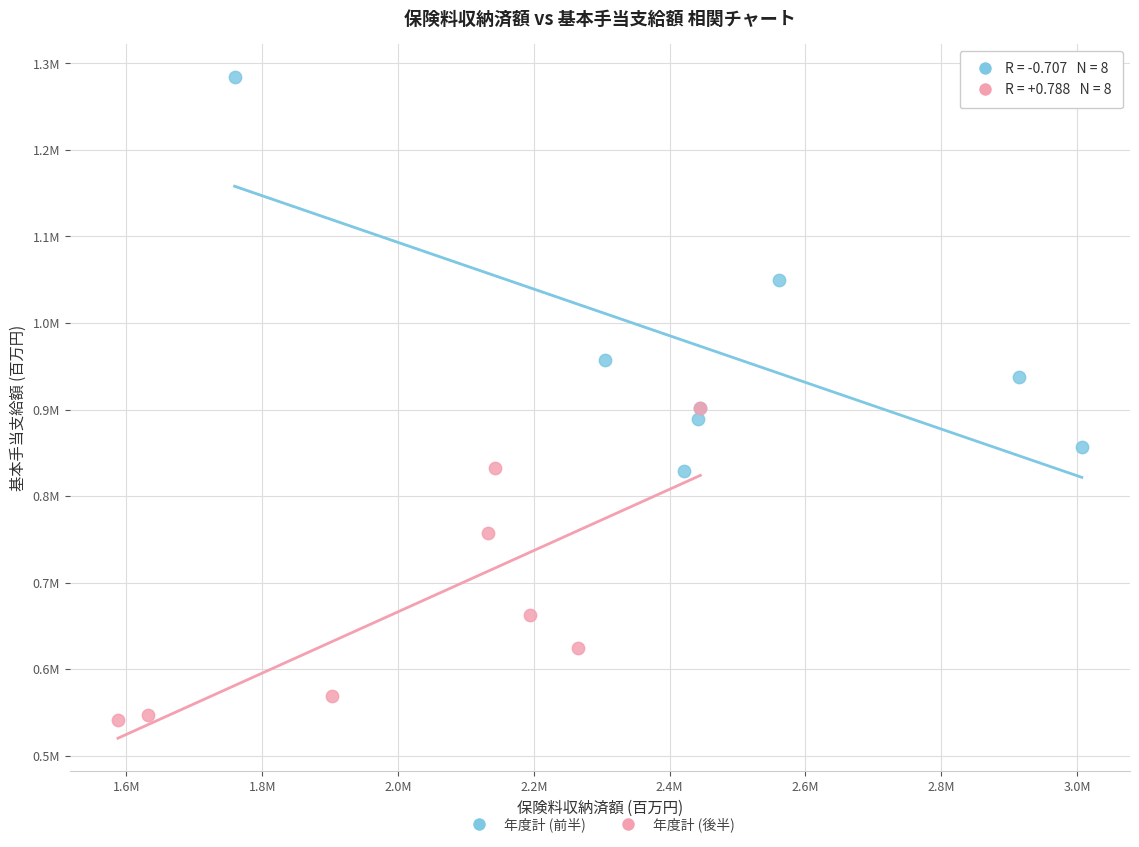

What are all the series names shown in the legend?

年度計 (前半), 年度計 (後半)